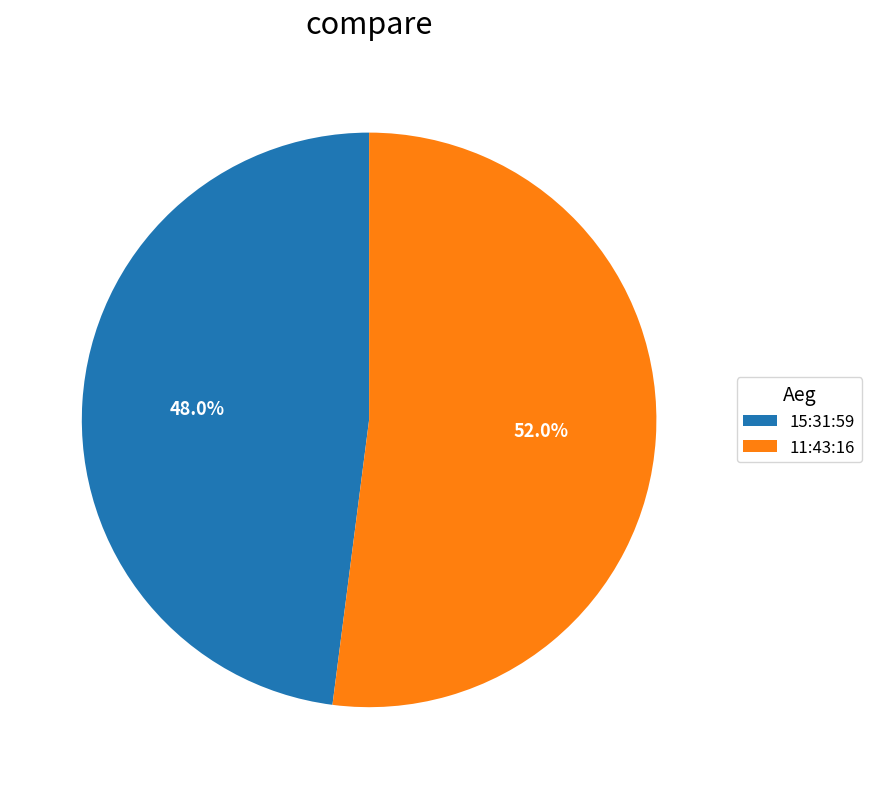

Which has a higher value, 11:43:16 or 15:31:59?

11:43:16